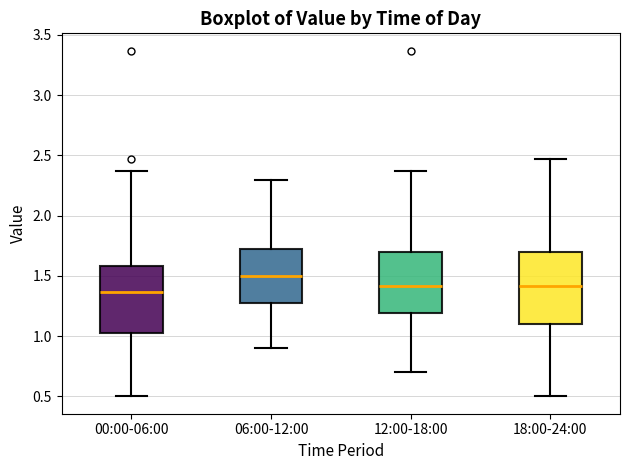

Reading left to right, transcribe this box plot: for each box, give where its median line is, the range the box spans, and where its two whiskers end, as read against the y-axis. The values are not printed on the chart, so give them approximately, as read against the axis.

00:00-06:00: median 1.35, box 1.00 to 1.60, whiskers 0.50 to 2.35
06:00-12:00: median 1.50, box 1.30 to 1.75, whiskers 0.90 to 2.30
12:00-18:00: median 1.40, box 1.20 to 1.70, whiskers 0.70 to 2.35
18:00-24:00: median 1.40, box 1.10 to 1.70, whiskers 0.50 to 2.45